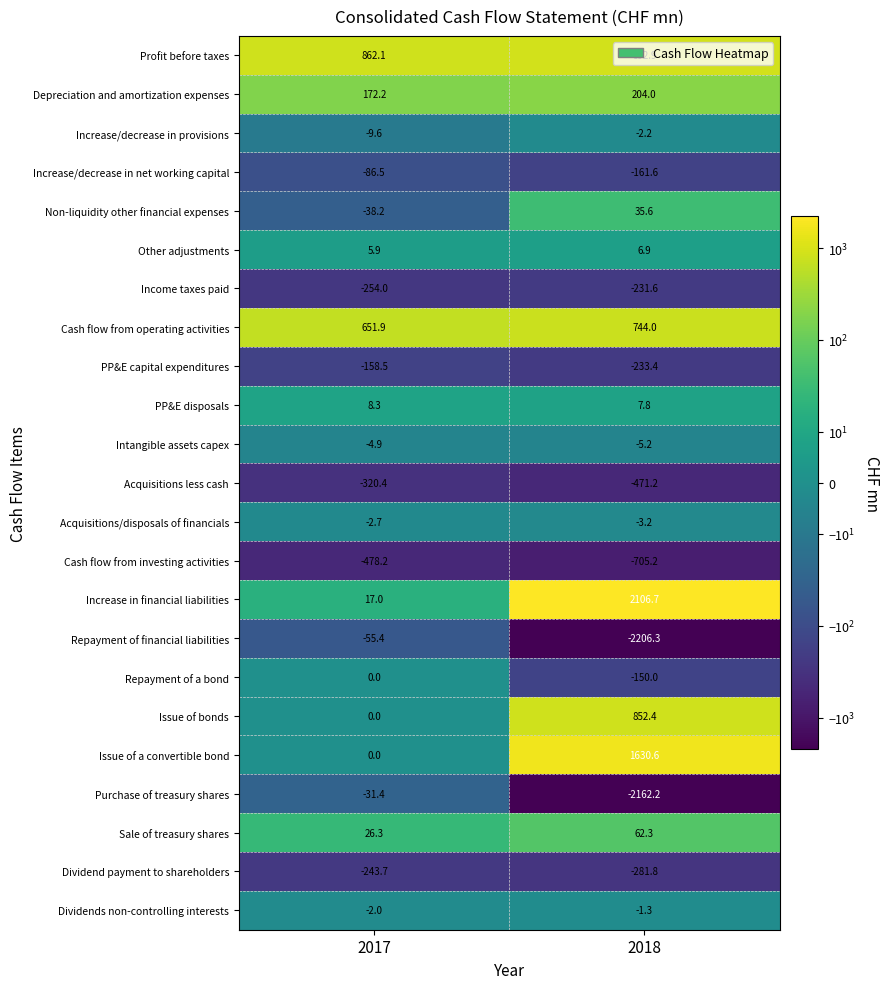

Which label corresponds to the smallest value in the chart?

2018